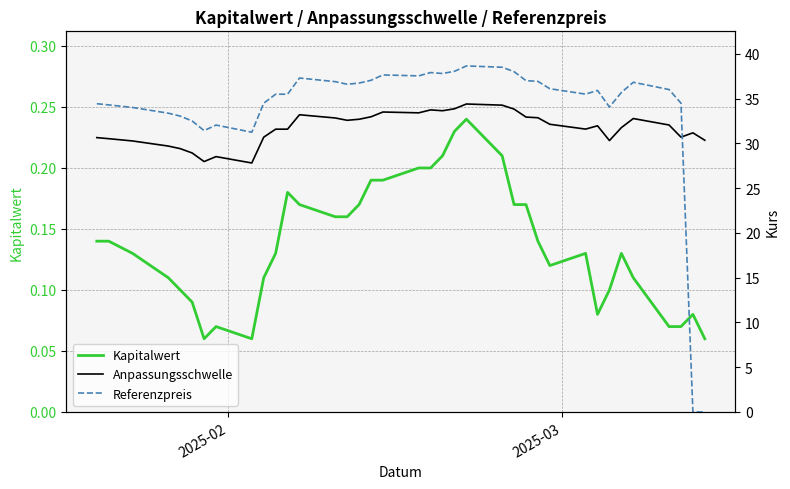

List the series in order of their peak value, lowest first.

Kapitalwert, Anpassungsschwelle, Referenzpreis